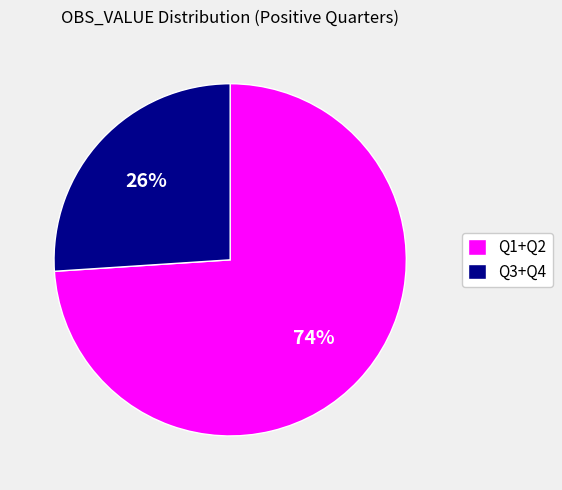

Which category has the biggest portion of the pie?

Q1+Q2